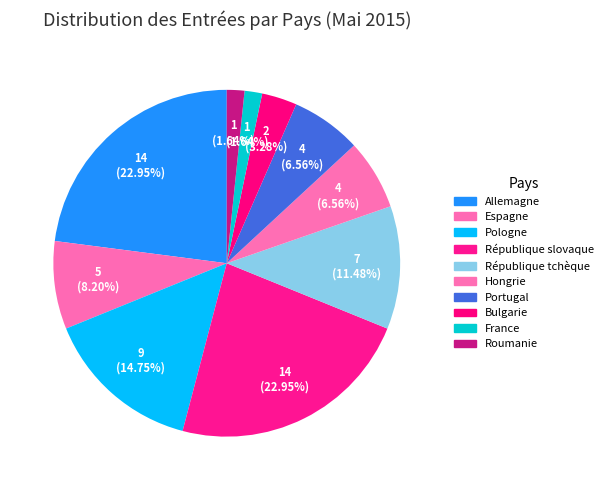

Which category has the smallest portion of the pie?

France